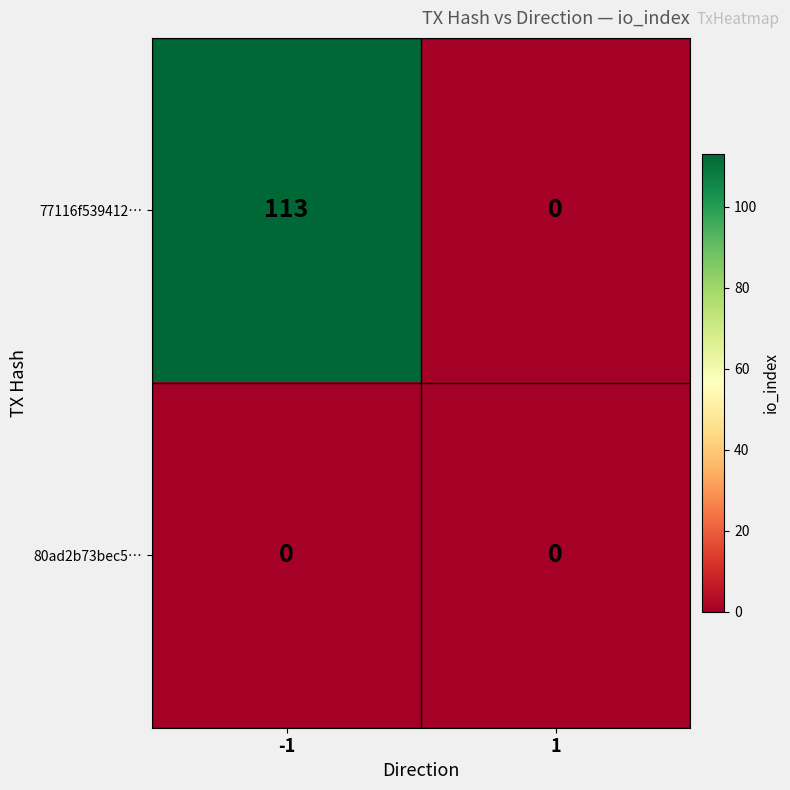

What is the total value across all series at -1?

113